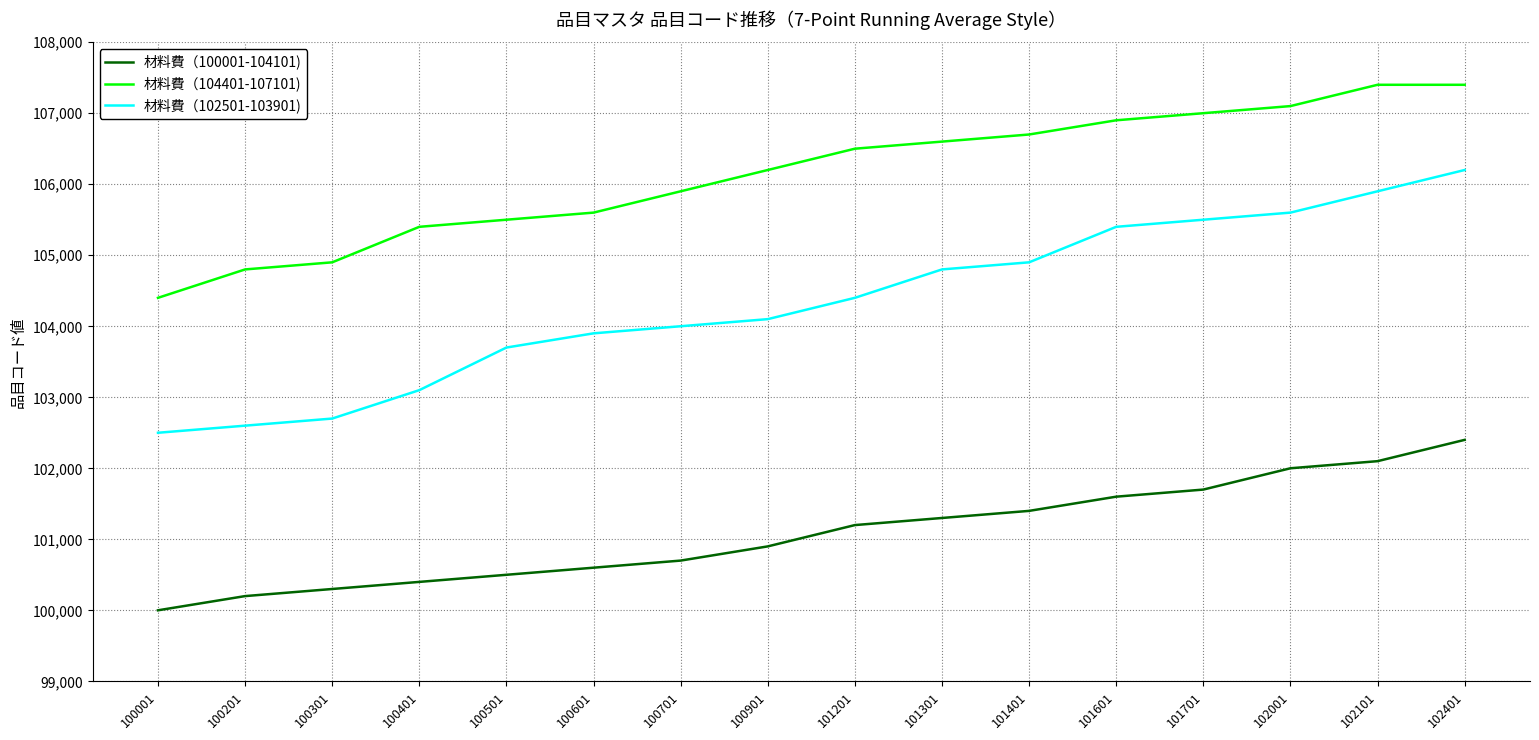

What is the difference between the second highest and second lowest values in the 材料費（102501-103901) series?

3300